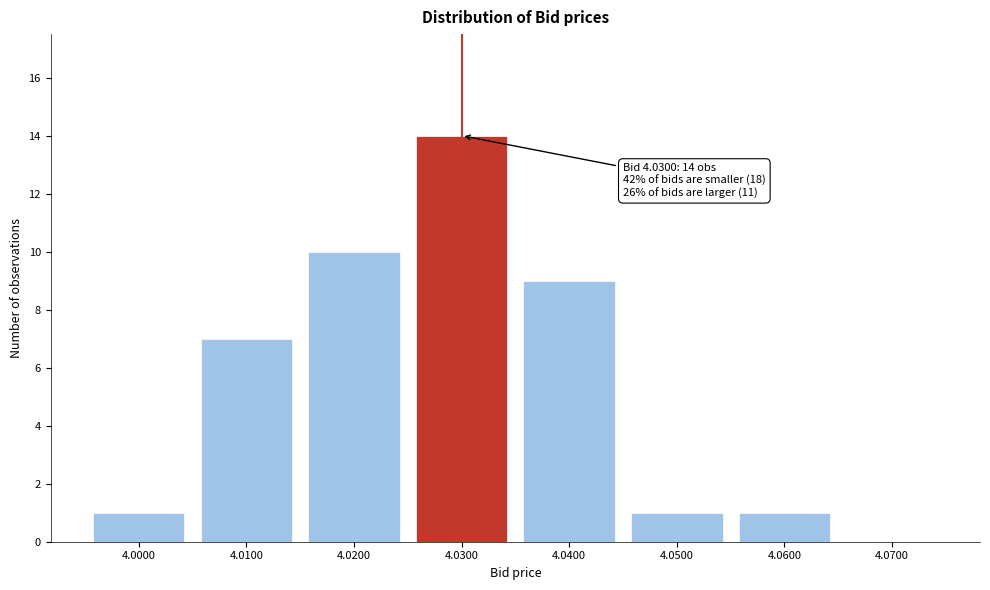

Which range on the x-axis has the tallest bar?

4.025 to 4.035